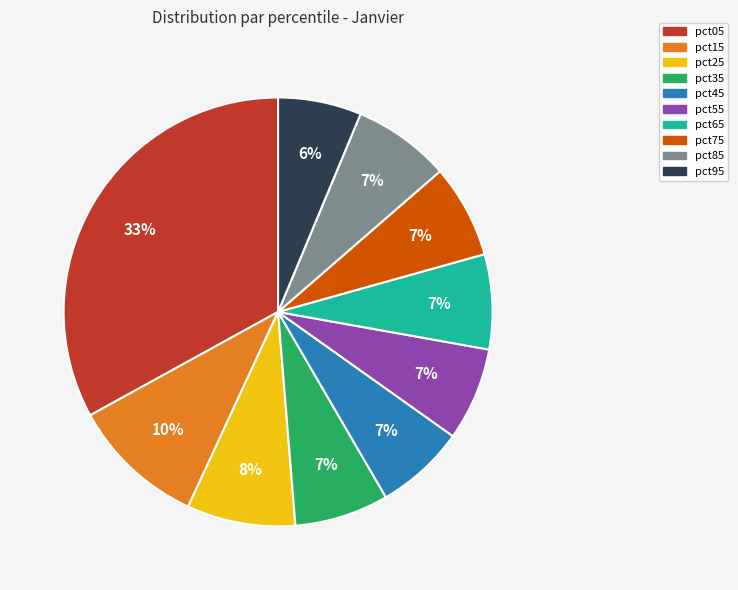

The pct95 slice represents 6% of the pie. True or false?

True